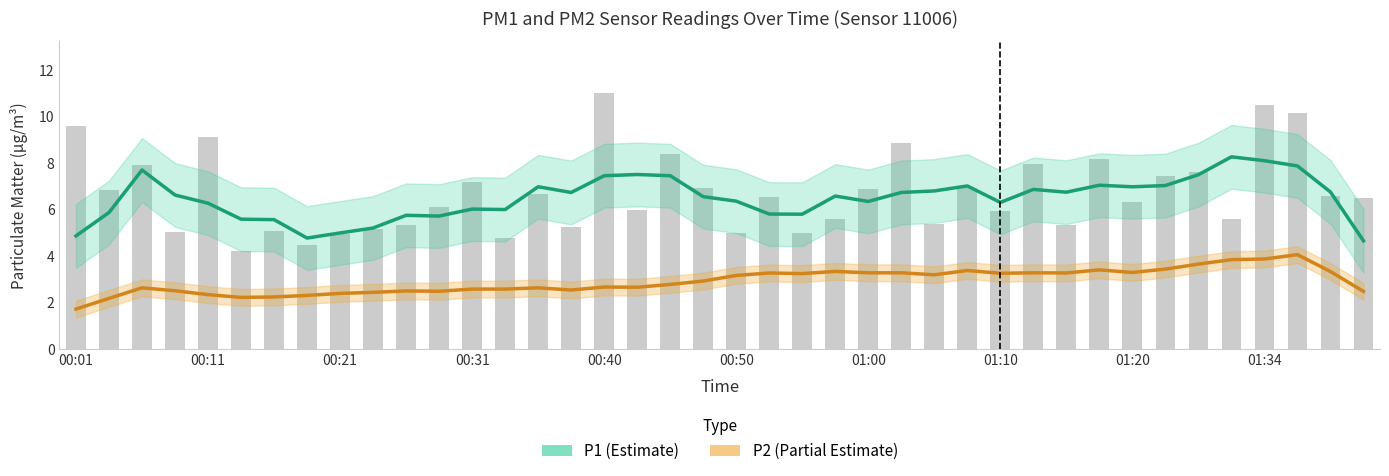

Which series has the widest spread of values?

P1 (Estimate)